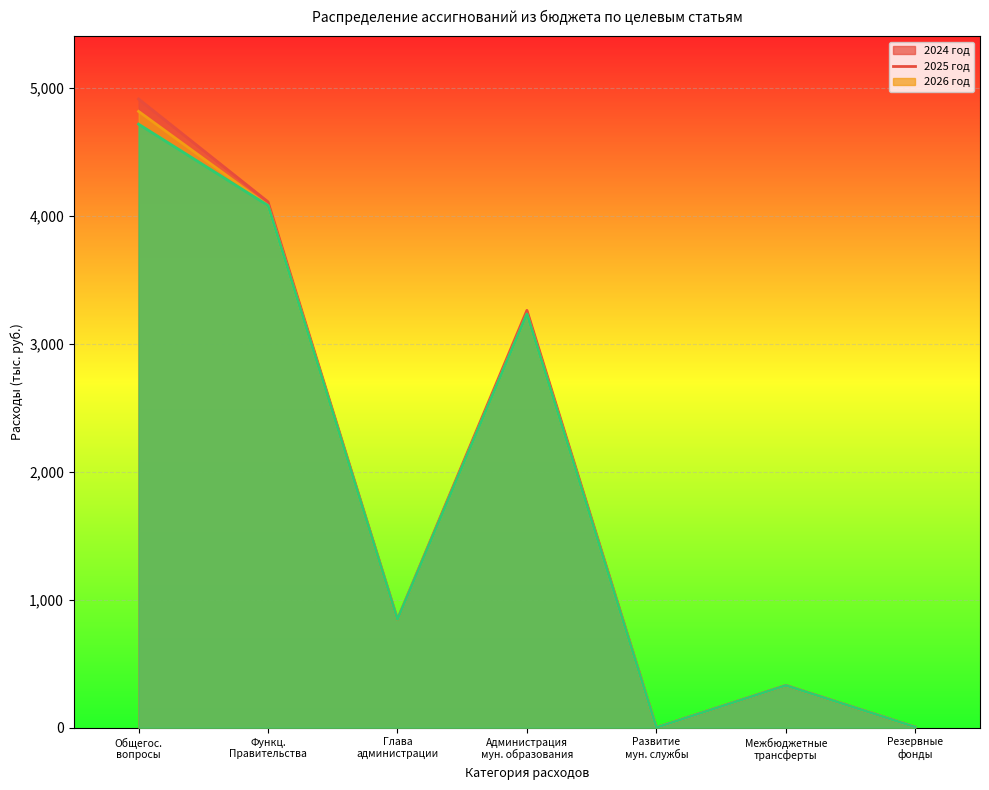

What is the greatest value displayed?

4912.7